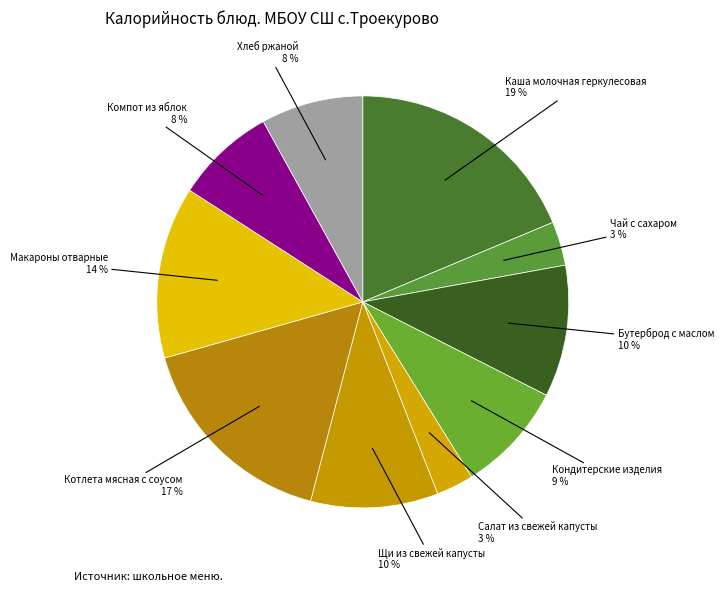

Is it true that Хлеб ржаной is 20% of the pie?

False